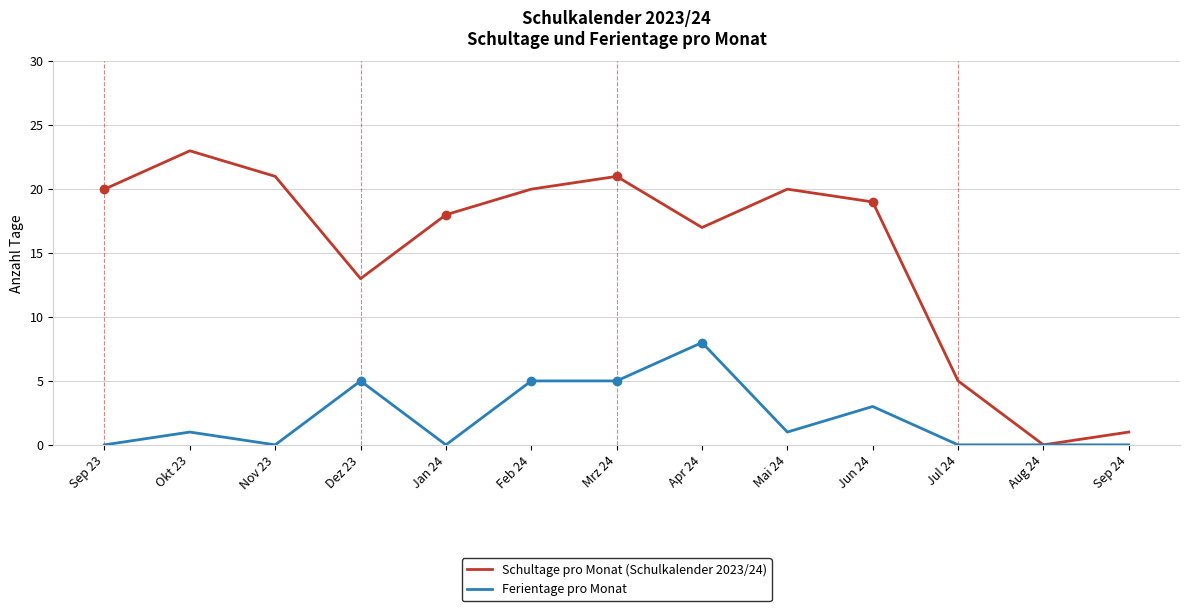

The Ferientage pro Monat series shows 5 at Dez 23. True or false?

True